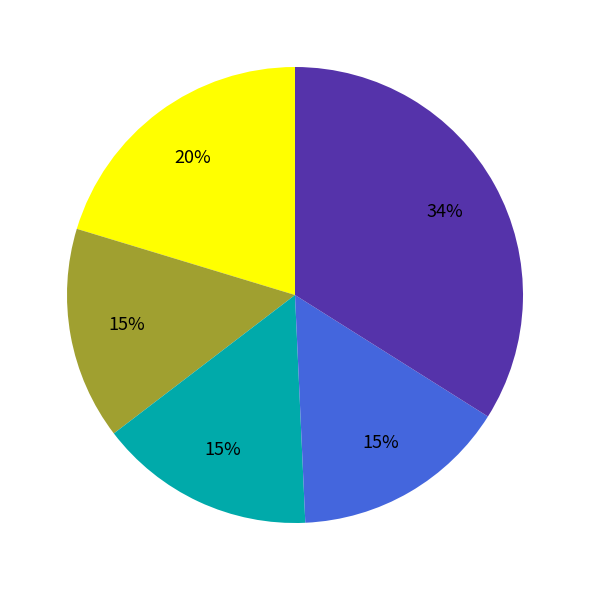

How many segments does this pie chart have?

5